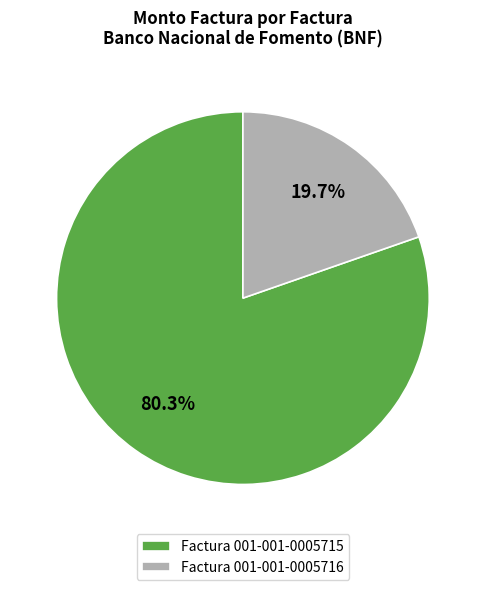

Approximately how many times larger is the value at Factura 001-001-0005715 compared to Factura 001-001-0005716?

4.1